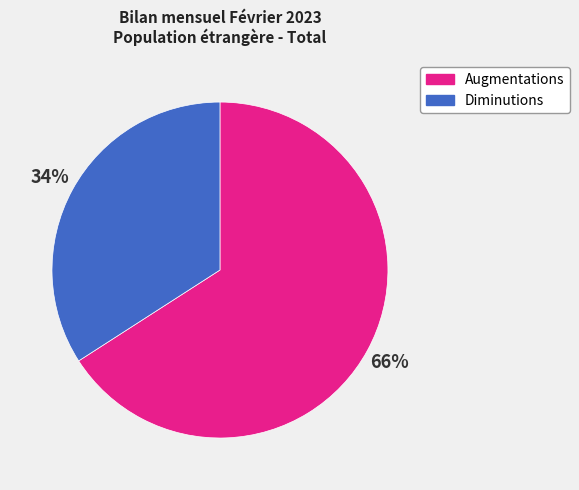

How many slices are in this pie chart?

2